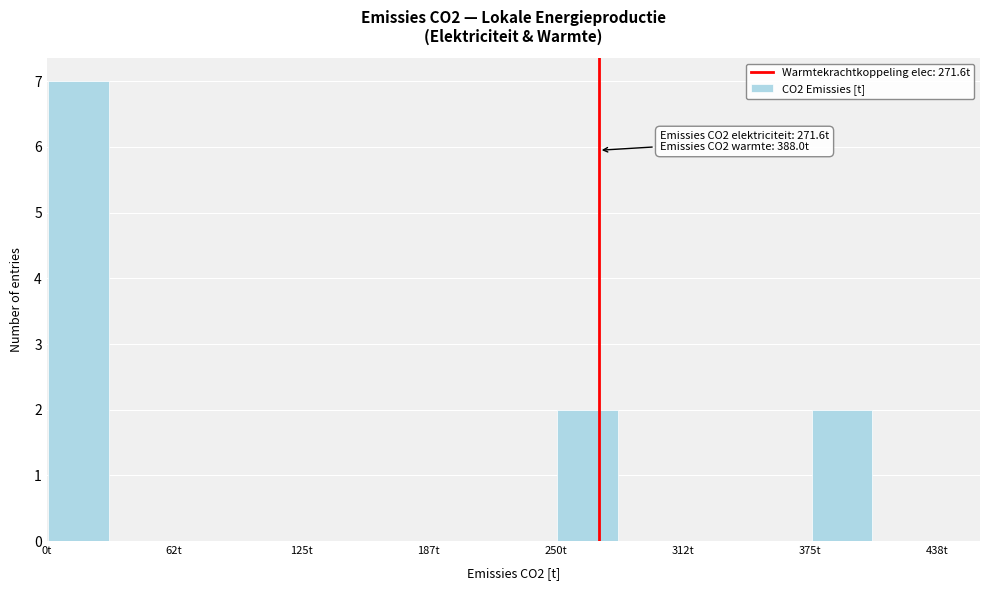

Around what value on the x-axis is the tallest bar? Give the approximate position of its centre, as read against the axis.

20